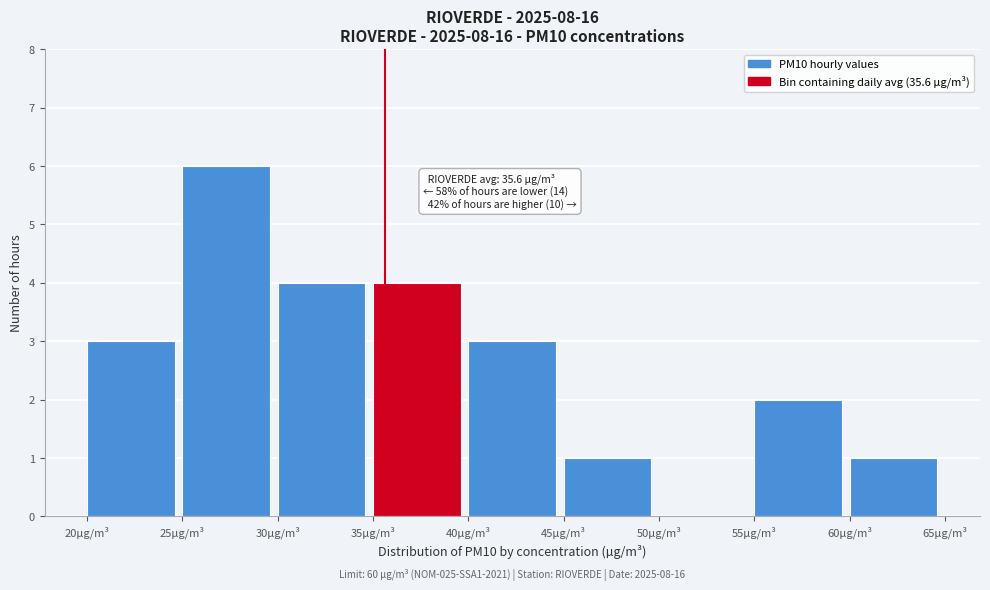

Over which range of the x-axis is the bar tallest?

25 to 30